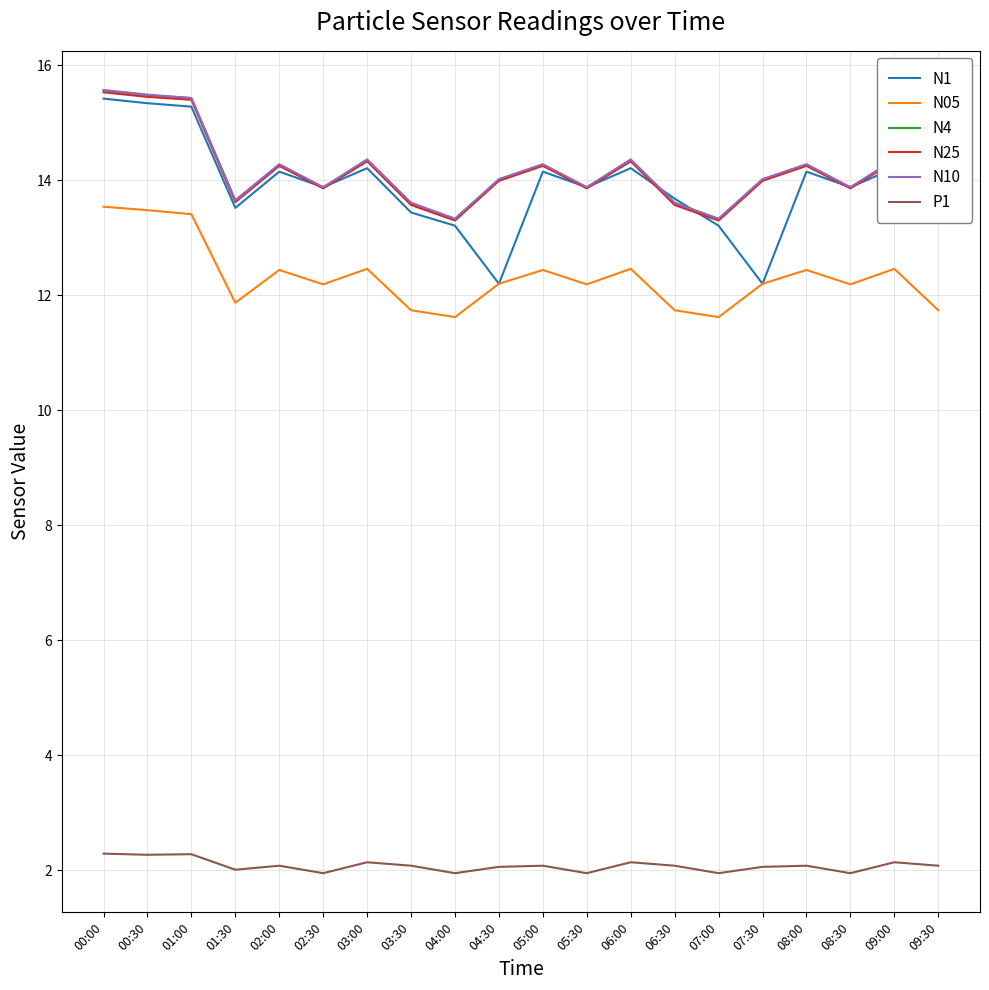

True or false: N25 and N05 intersect in this chart.

False